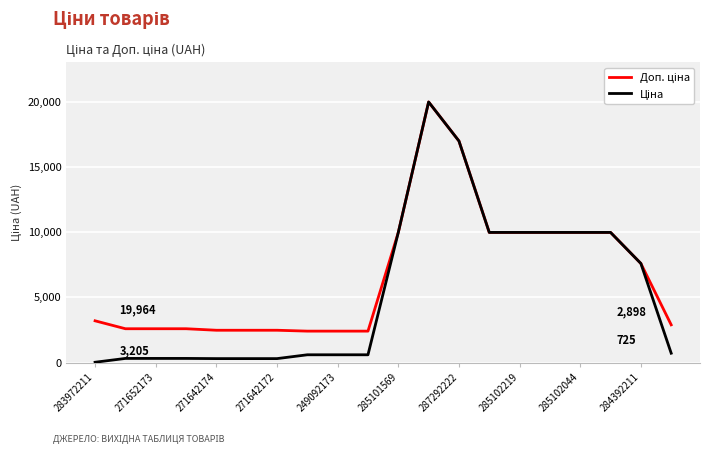

What is the greatest value displayed?

19964.2